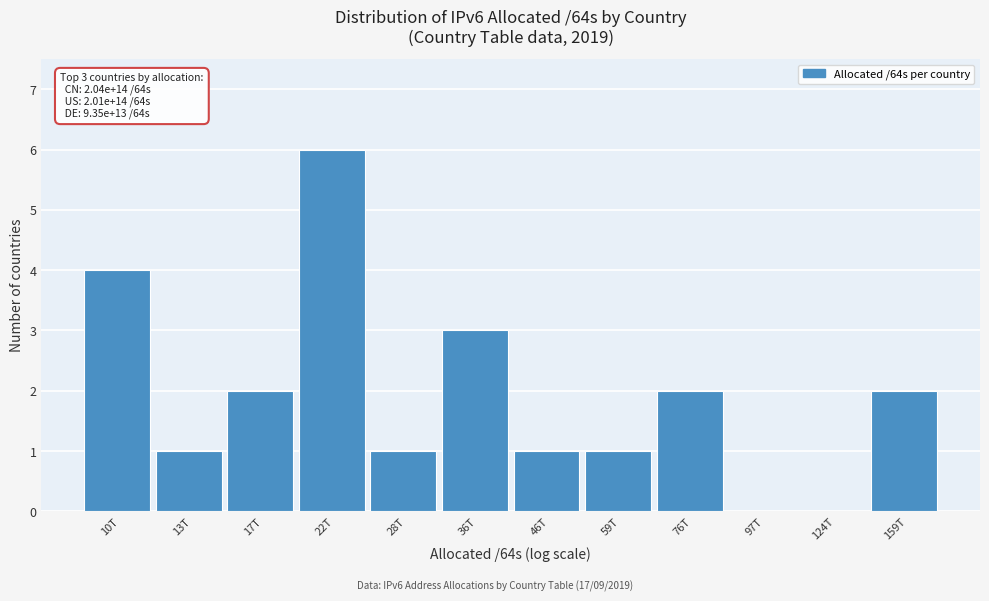

Reading left to right, transcribe all the data shown in this chart.

10T=4	13T=1	17T=2	22T=6	28T=1	36T=3	46T=1	59T=1	76T=2	97T=0	124T=0	159T=2